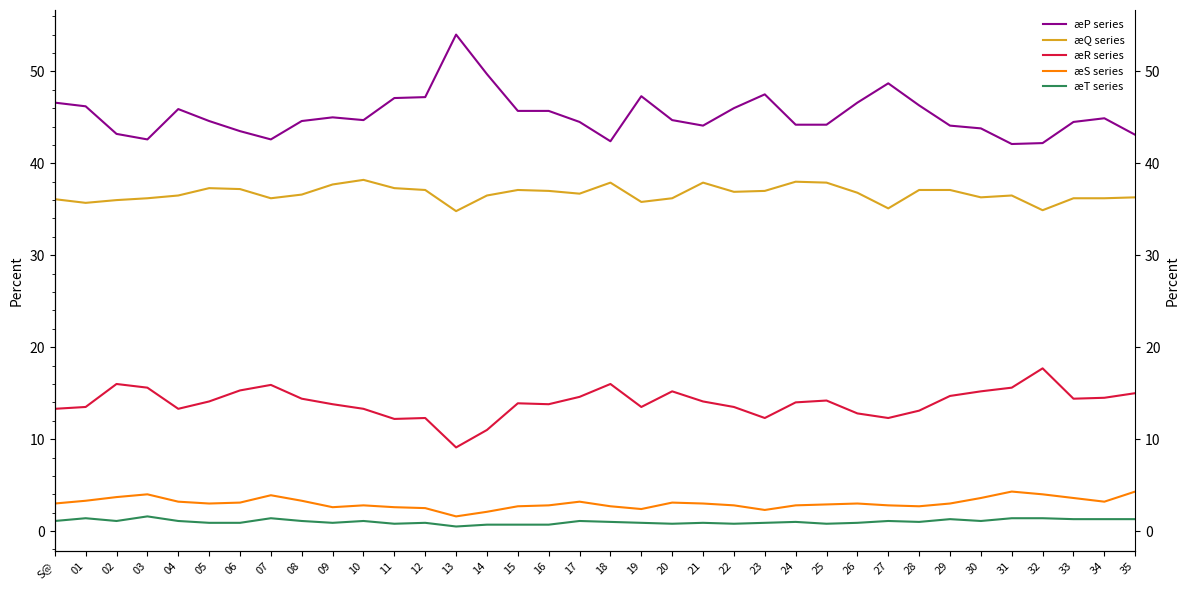

Where is the first local minimum for æR series?

04